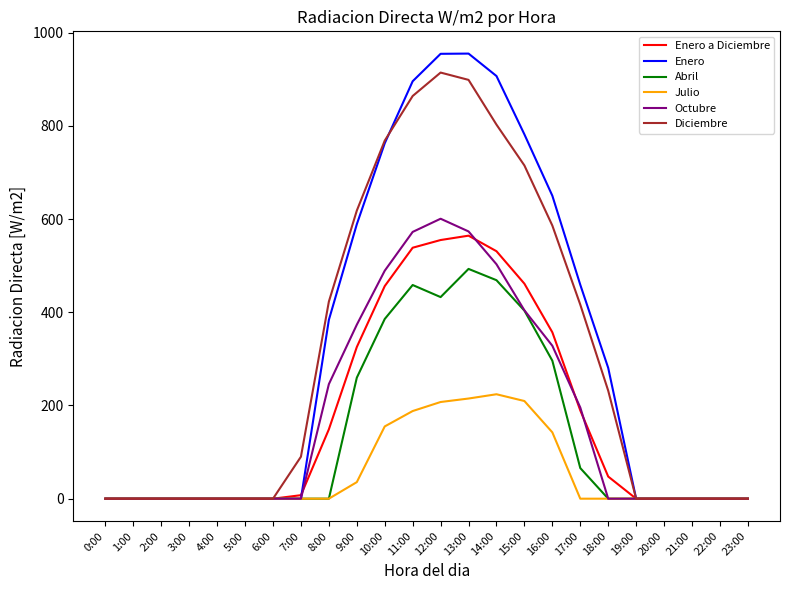

What is the total value across all series at 16:00?

2359.4